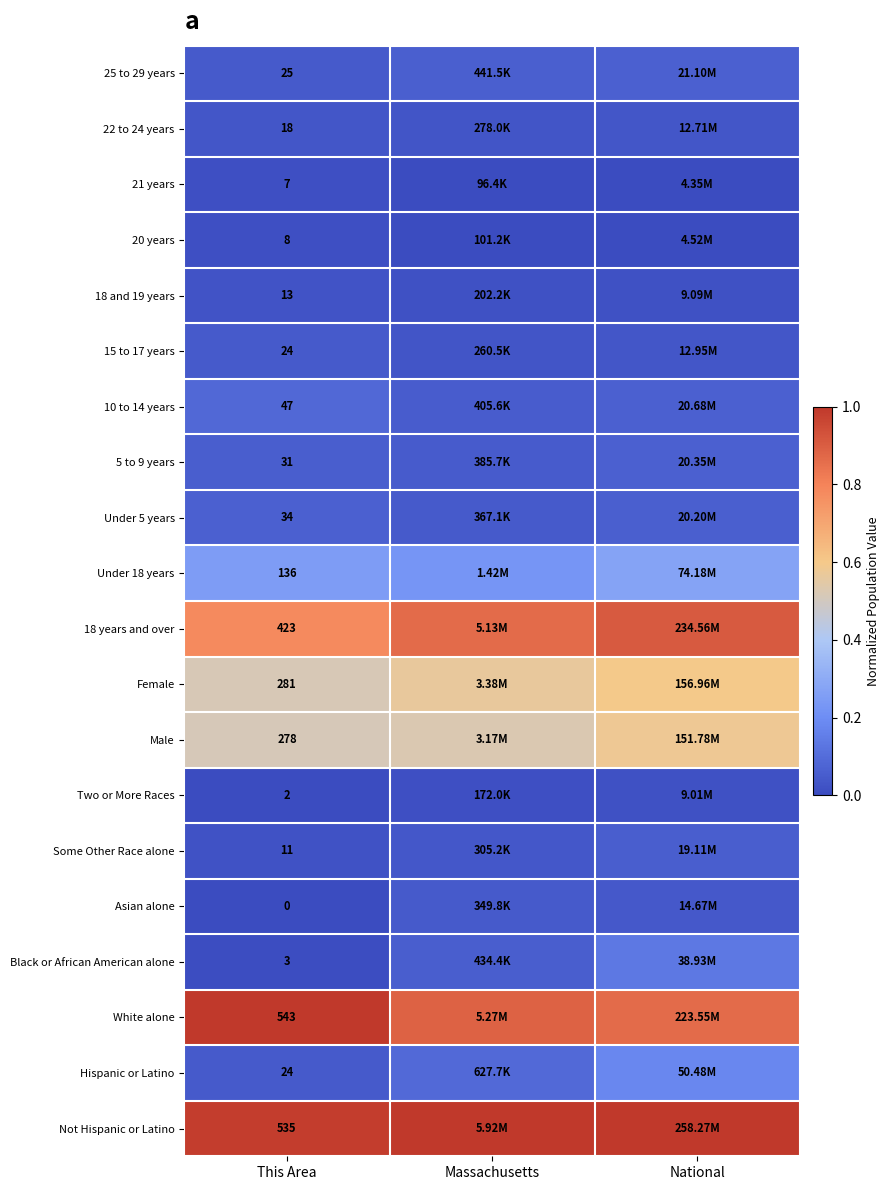

Which series has the largest range (max minus min)?

Hispanic or Latino